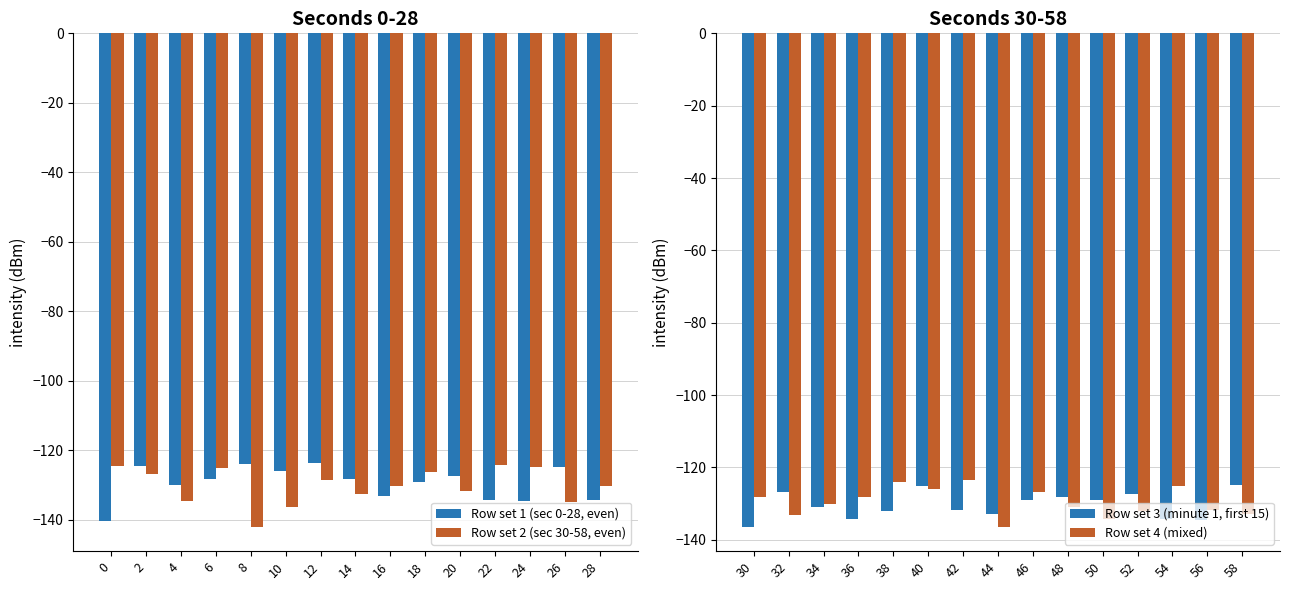

What is the greatest value displayed?

-123.6